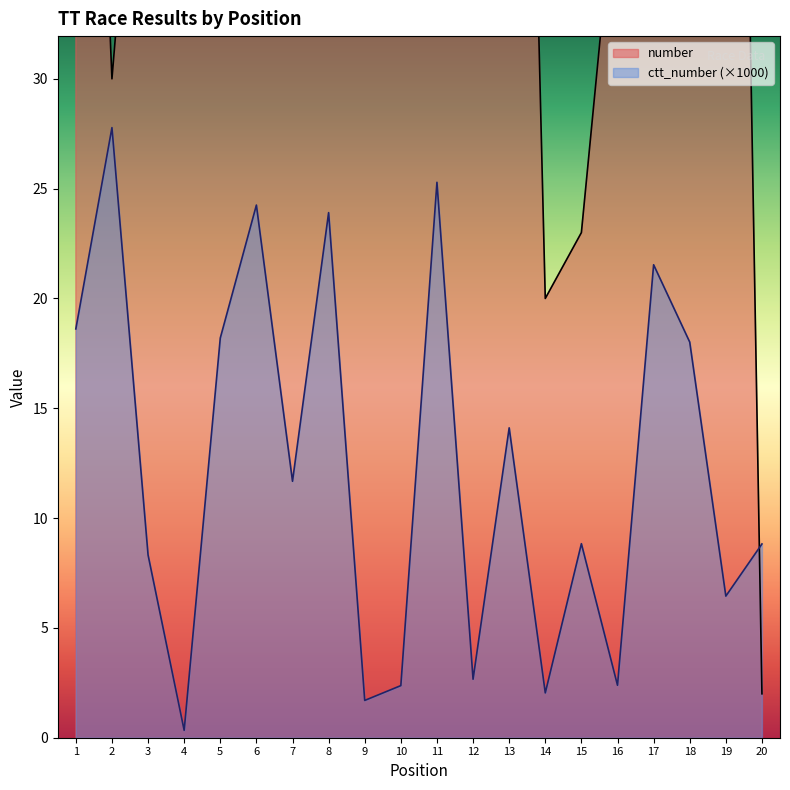

Which series changed the most between 1 and 20?

number